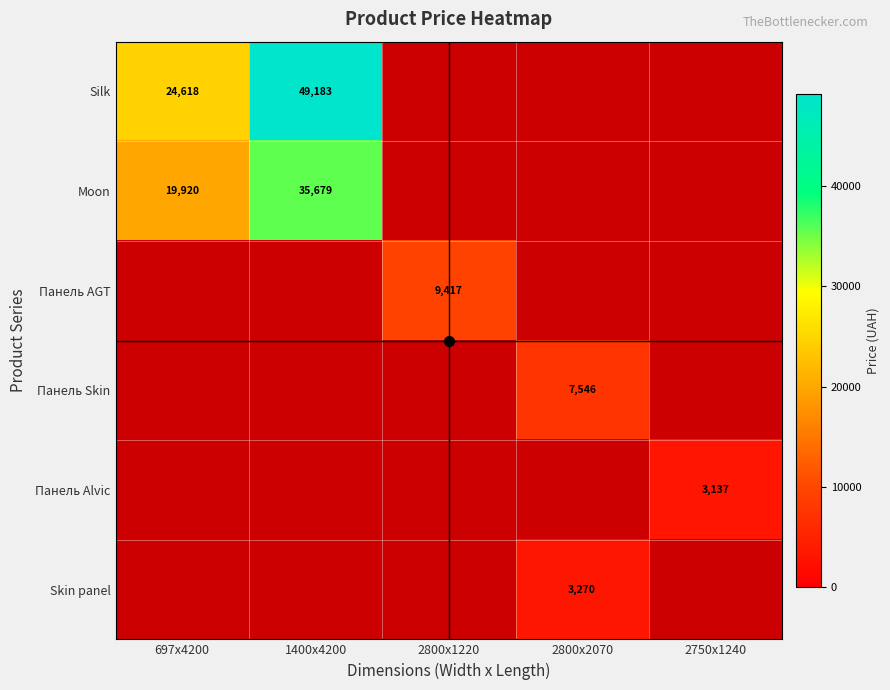

Which has a higher value, 2800x2070 or 1400x4200?

1400x4200